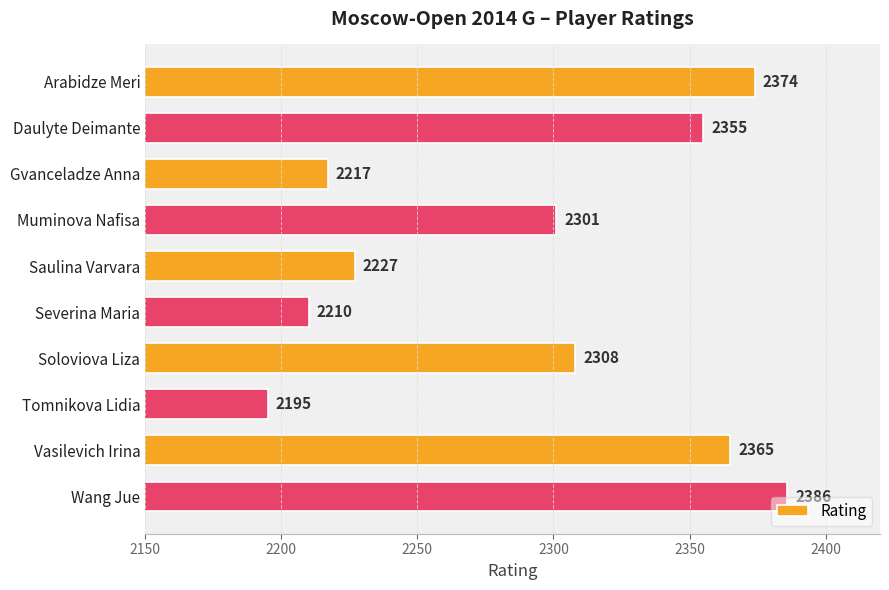

Does the chart contain stacked bars?

No